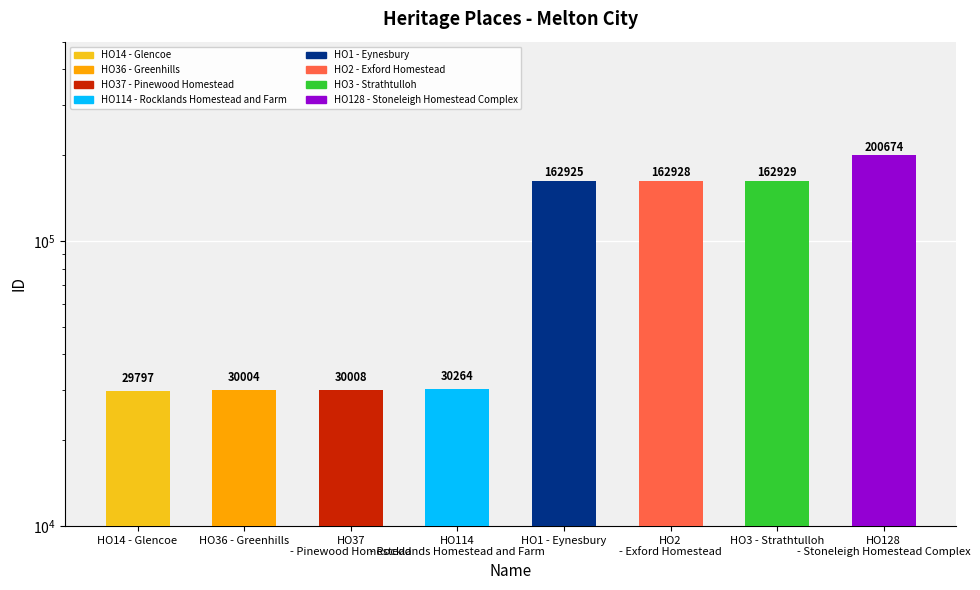

What is the difference between the values at HO3 - Strathtulloh and HO1 - Eynesbury?

4